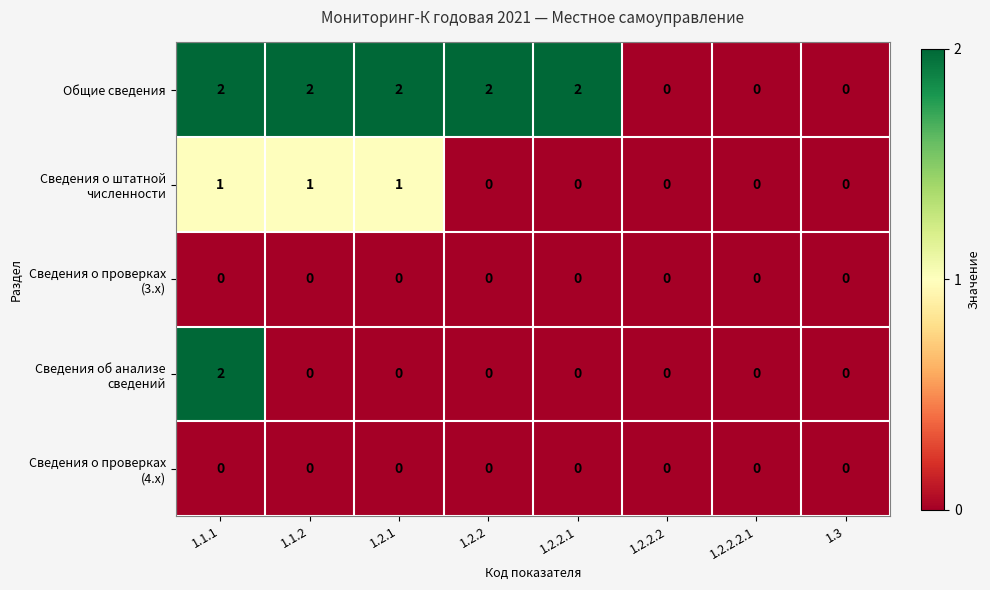

What is the total value across all series at 1.1.1?

5